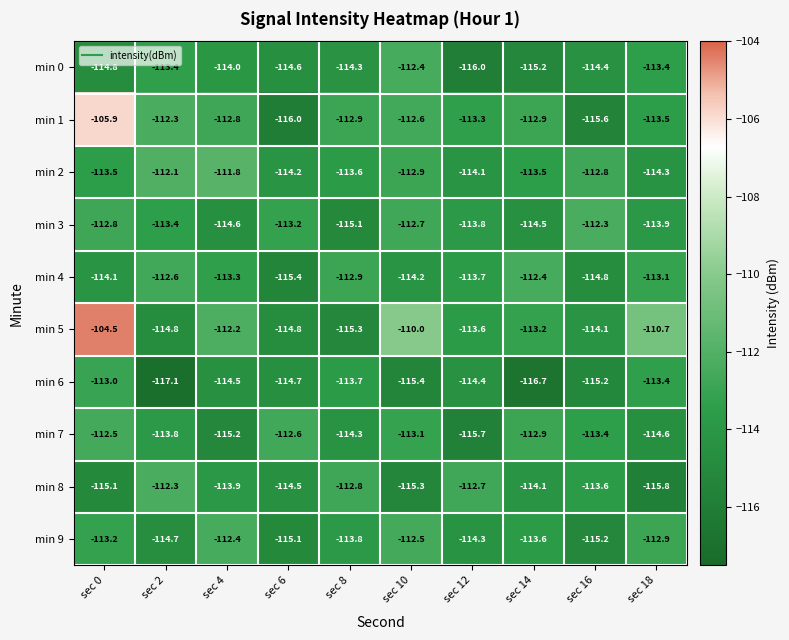

What is the smallest value displayed?

-117.1